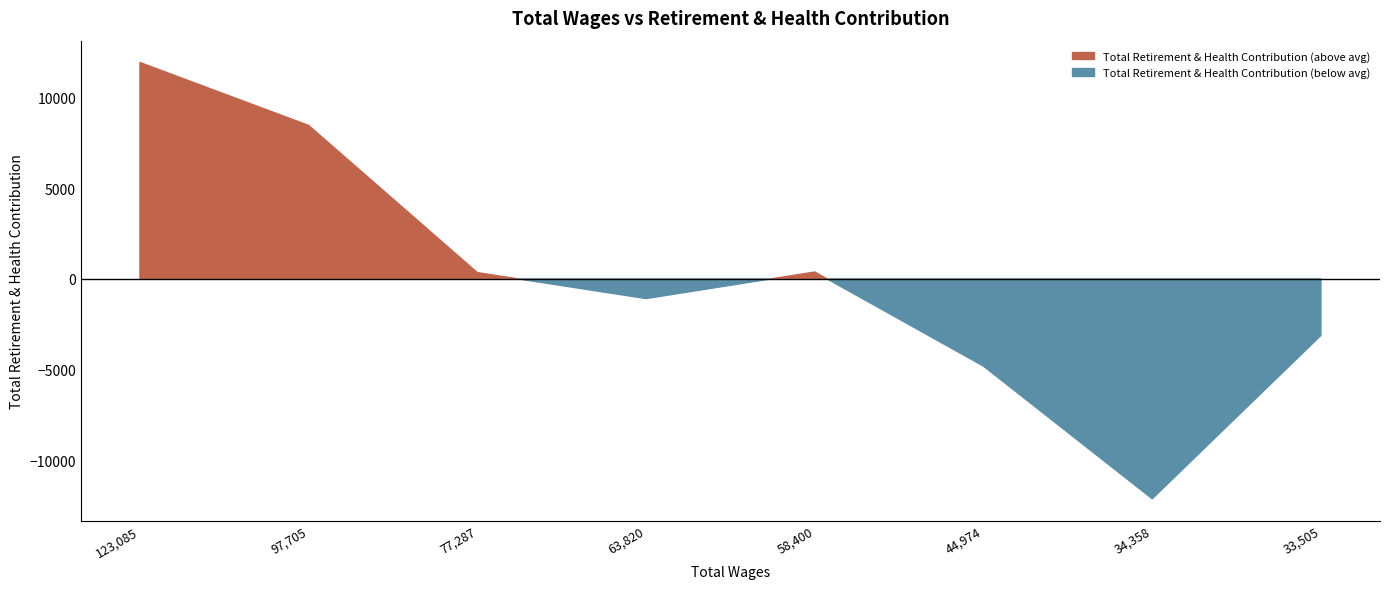

At which category does the data reach its first local peak?

58400